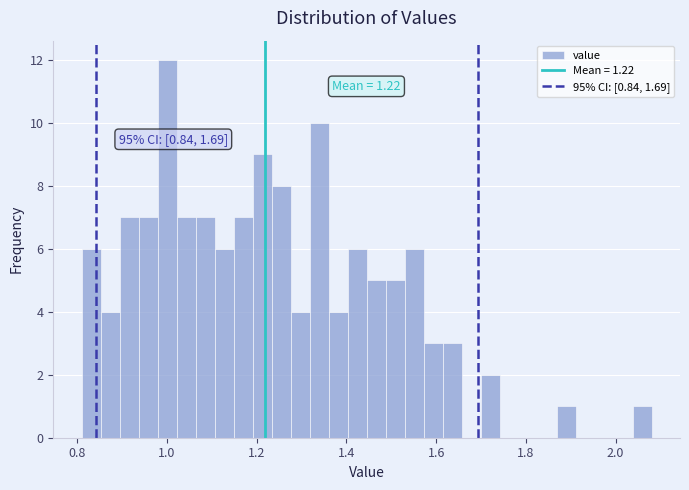

Read against the x-axis, roughly where is the centre of the tallest bar?

1.00